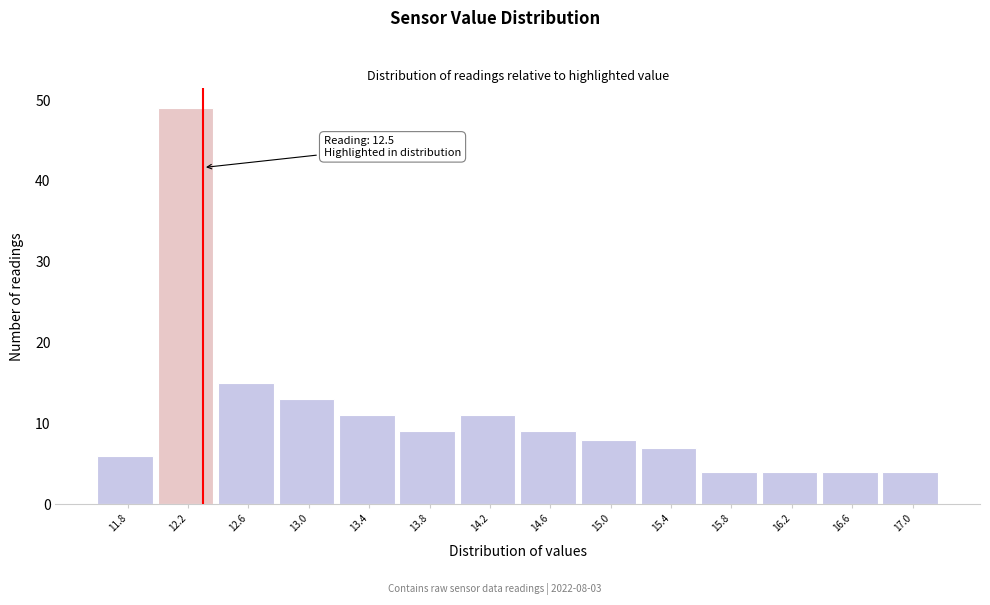

Reading left to right, what are all the values shown in this chart?

11.8=6	12.2=49	12.6=15	13.0=13	13.4=11	13.8=9	14.2=11	14.6=9	15.0=8	15.4=7	15.8=4	16.2=4	16.6=4	17.0=4